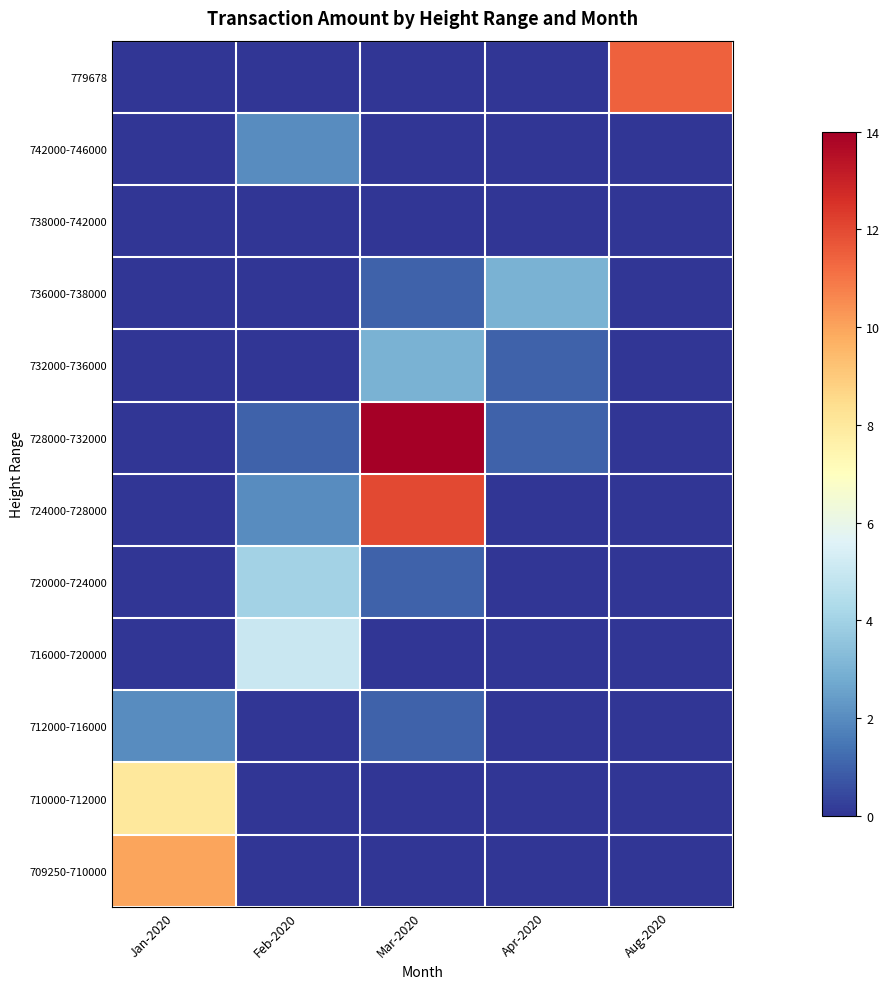

Reading left to right, extract all data points from this chart.

709250-710000: Jan-2020=10.0	Feb-2020=0.0	Mar-2020=0.0	Apr-2020=0.0	Aug-2020=0.0
710000-712000: Jan-2020=8.0	Feb-2020=0.0	Mar-2020=0.0	Apr-2020=0.0	Aug-2020=0.0
712000-716000: Jan-2020=2.0	Feb-2020=0.0	Mar-2020=1.0	Apr-2020=0.0	Aug-2020=0.0
716000-720000: Jan-2020=0.0	Feb-2020=5.0	Mar-2020=0.0	Apr-2020=0.0	Aug-2020=0.0
720000-724000: Jan-2020=0.0	Feb-2020=4.0	Mar-2020=1.0	Apr-2020=0.0	Aug-2020=0.0
724000-728000: Jan-2020=0.0	Feb-2020=2.0	Mar-2020=12.0	Apr-2020=0.0	Aug-2020=0.0
728000-732000: Jan-2020=0.0	Feb-2020=1.0	Mar-2020=39.0	Apr-2020=1.0	Aug-2020=0.0
732000-736000: Jan-2020=0.0	Feb-2020=0.0	Mar-2020=3.0	Apr-2020=1.0	Aug-2020=0.0
736000-738000: Jan-2020=0.0	Feb-2020=0.0	Mar-2020=1.0	Apr-2020=3.0	Aug-2020=0.0
738000-742000: Jan-2020=0.0	Feb-2020=0.0	Mar-2020=0.0	Apr-2020=0.0	Aug-2020=0.0
742000-746000: Jan-2020=0.0	Feb-2020=2.0	Mar-2020=0.0	Apr-2020=0.0	Aug-2020=0.0
779678: Jan-2020=0.0	Feb-2020=0.0	Mar-2020=0.0	Apr-2020=0.0	Aug-2020=11.5